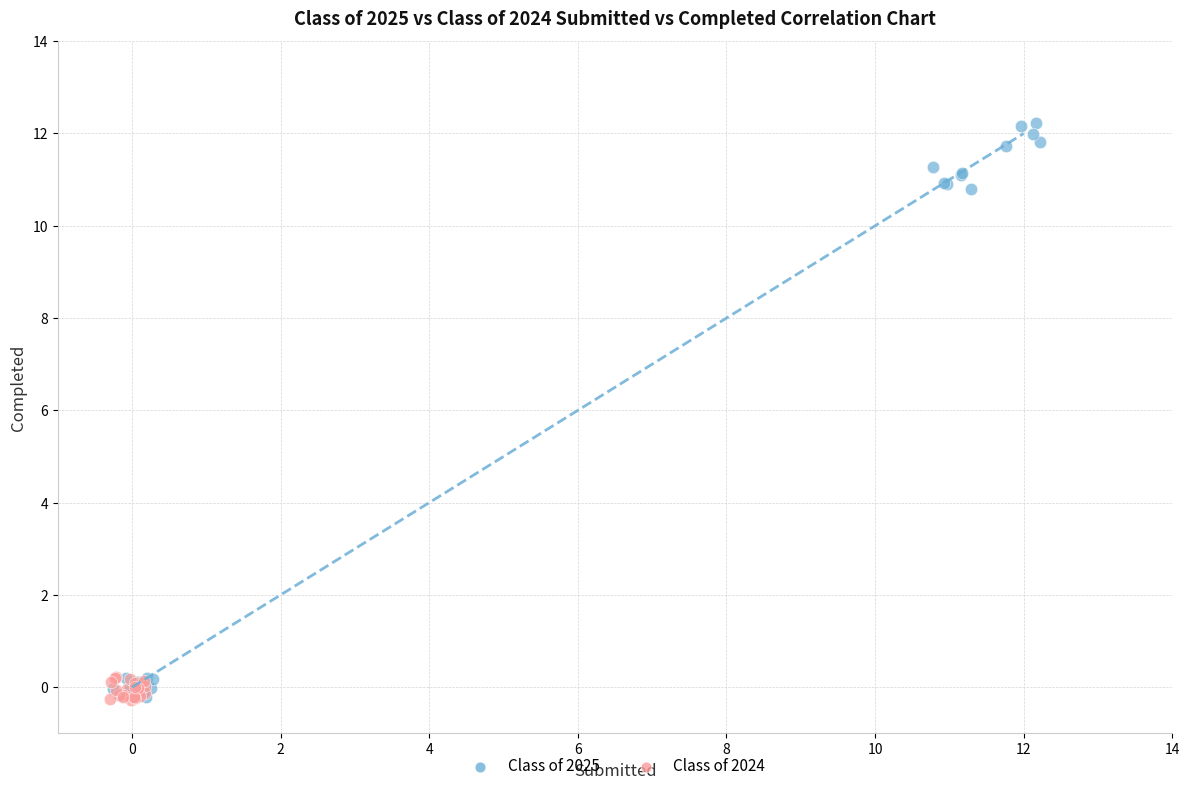

Which series reaches the maximum Y coordinate?

Class of 2025